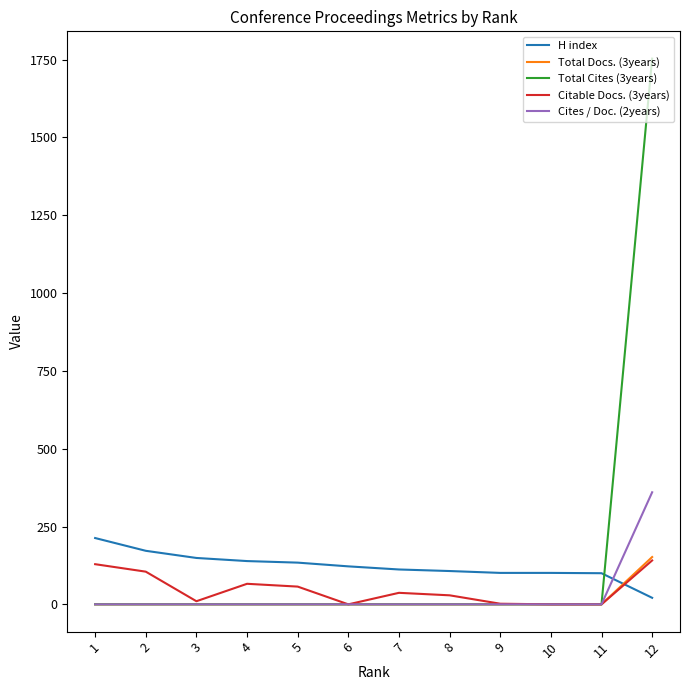

True or false: Total Docs. (3years) has a value of -97 at 8.

False